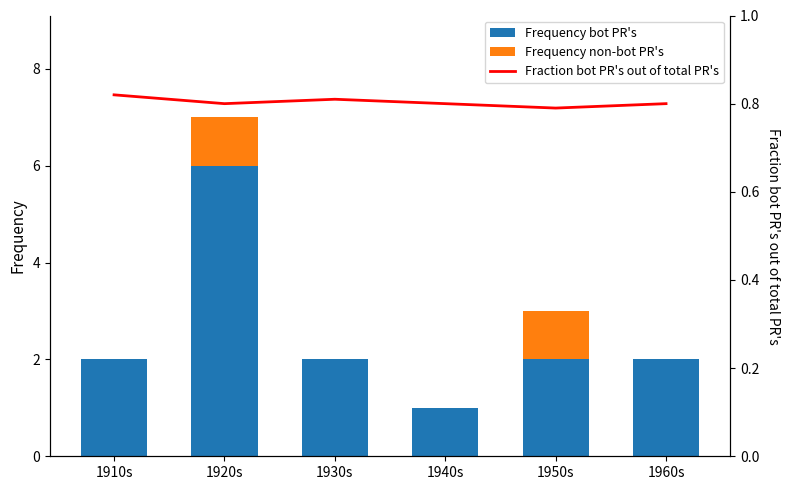

Count the number of data series in this chart.

3